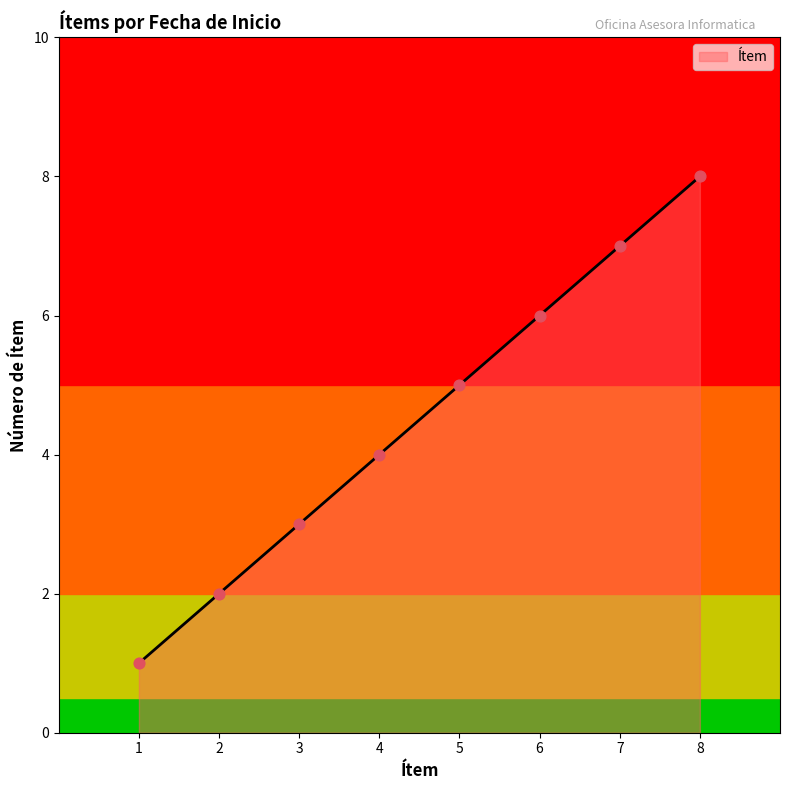

What is the highest value of the Ítem series?

8.0